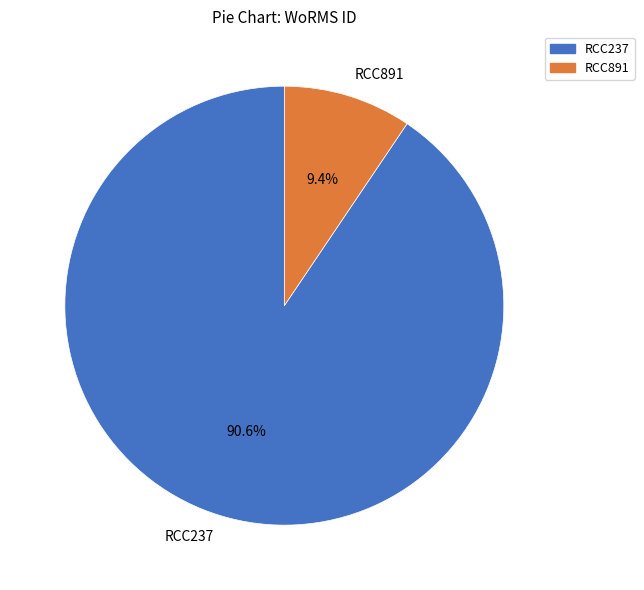

What percentage do RCC891 and RCC237 together represent?

100.0%